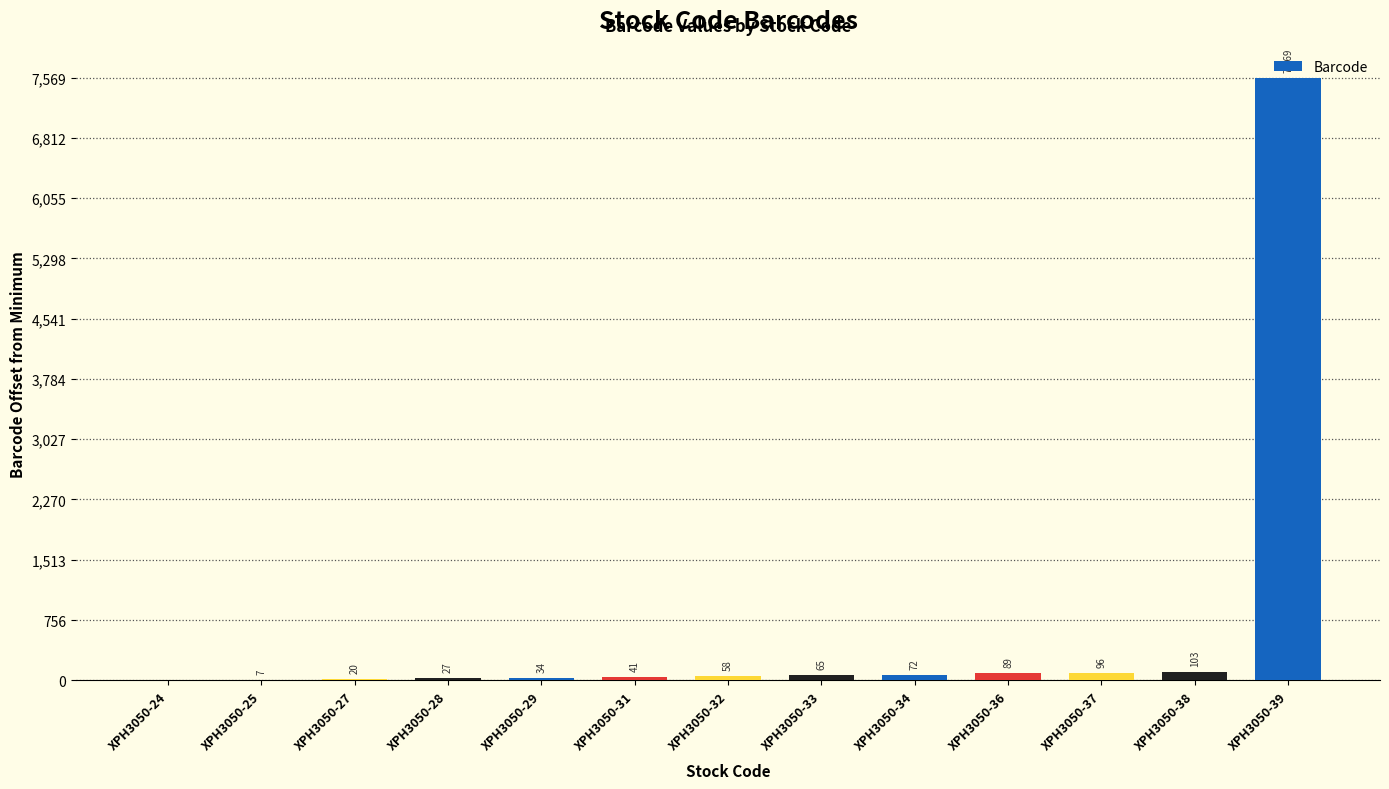

Read the value at XPH3050-27.

20